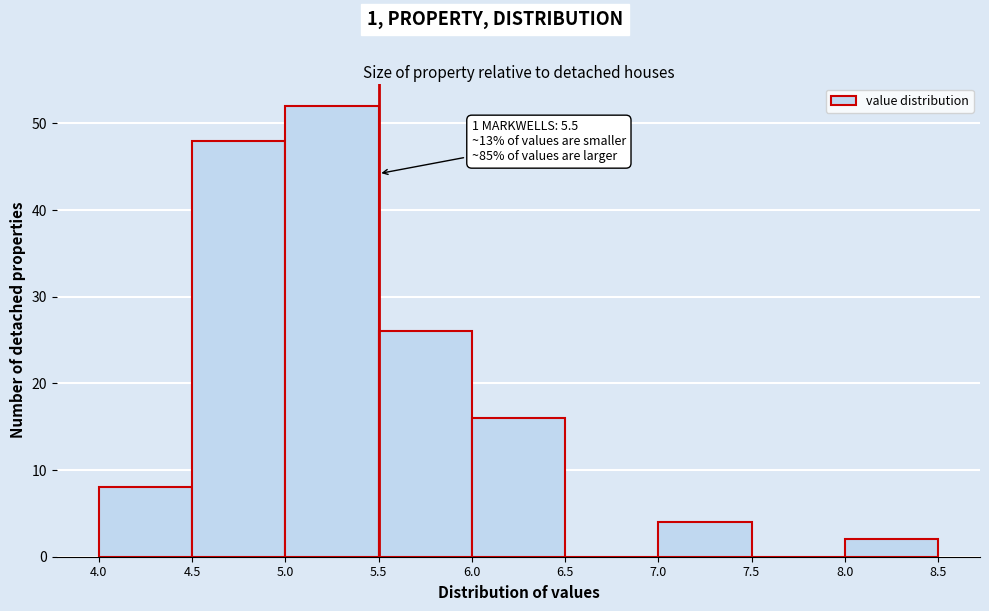

Which range on the x-axis has the tallest bar?

5.0 to 5.5